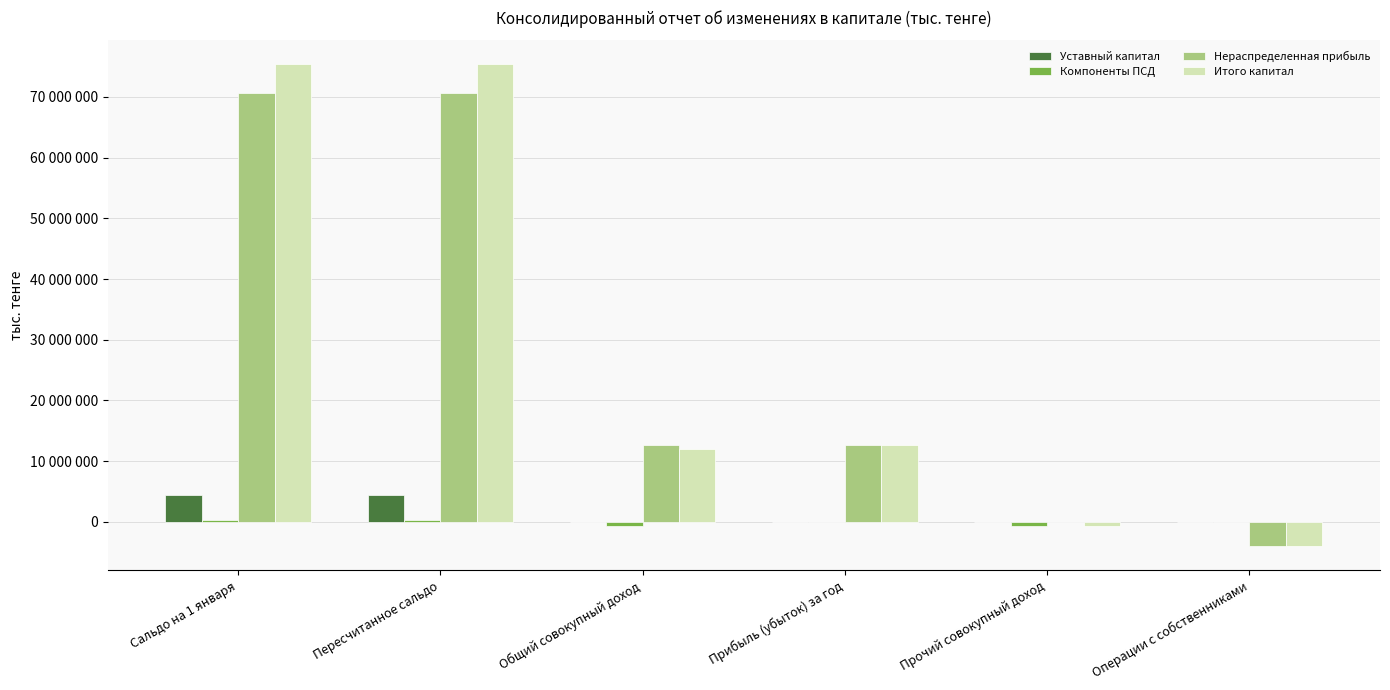

List the series in order of their peak value, highest first.

Итого капитал, Нераспределенная прибыль, Уставный капитал, Компоненты ПСД